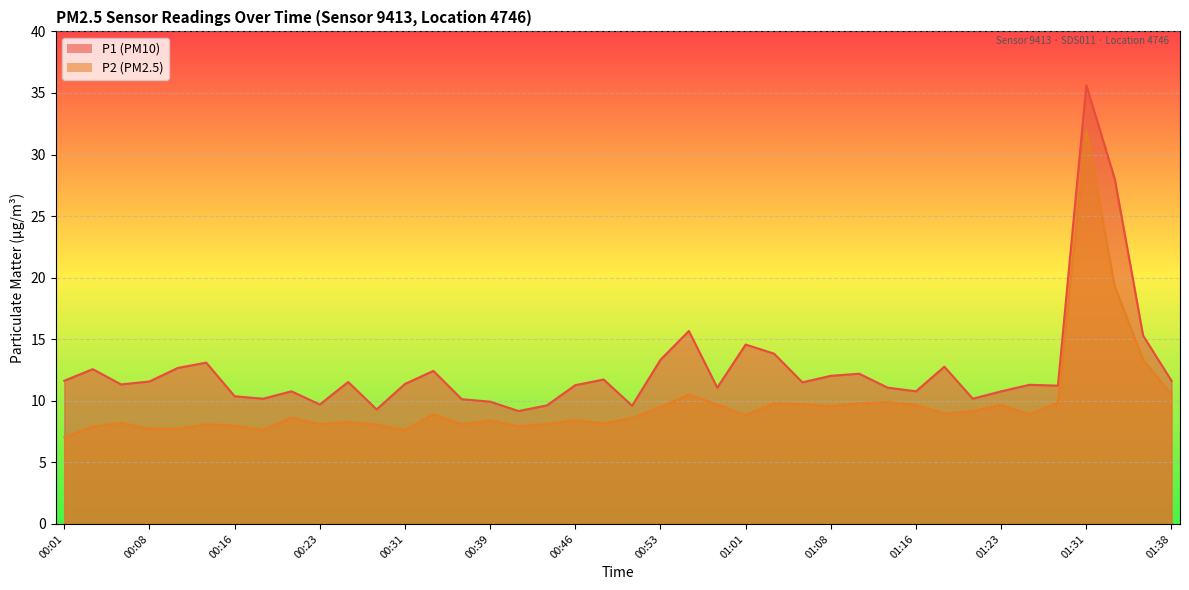

What is the minimum value for P2?

7.0